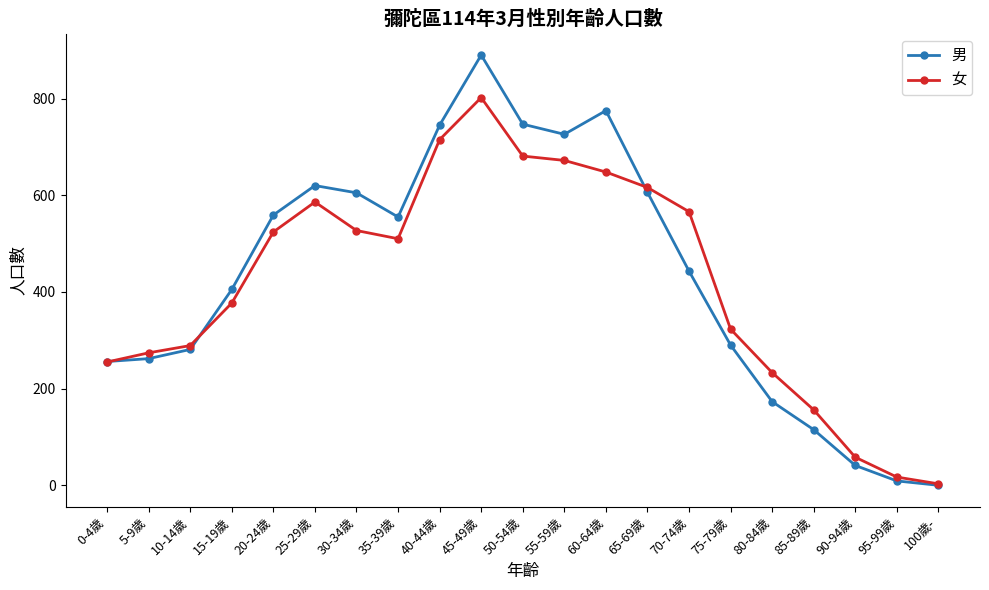

List the series in order of their peak value, lowest first.

女, 男